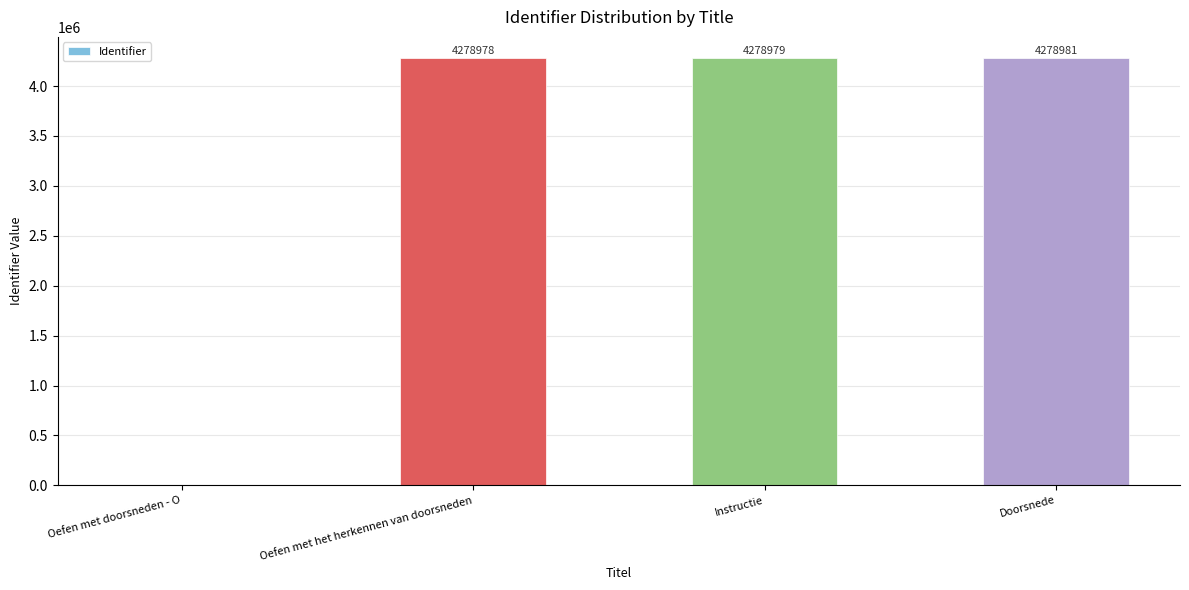

Reading left to right, what are all the values shown in this chart?

Oefen met doorsneden - O=0	Oefen met het herkennen van doorsneden=4278978	Instructie=4278979	Doorsnede=4278981